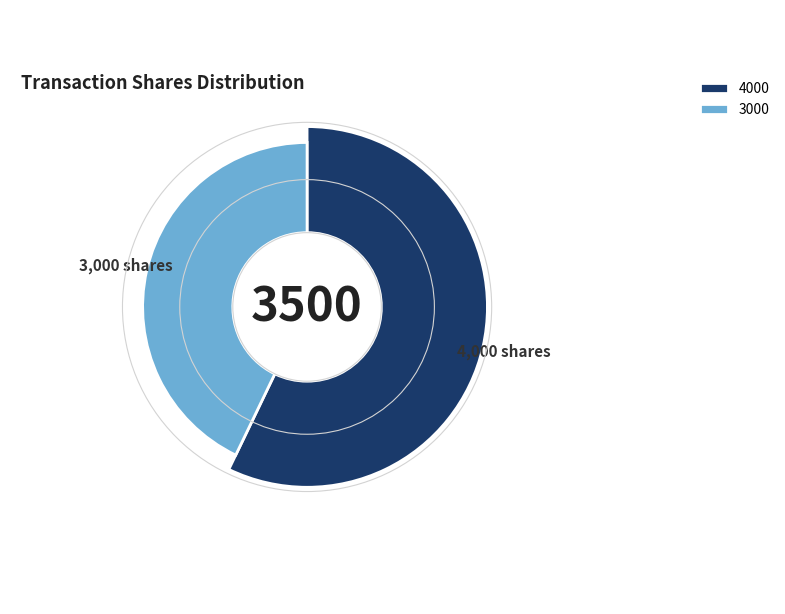

What is the majority slice?

4000